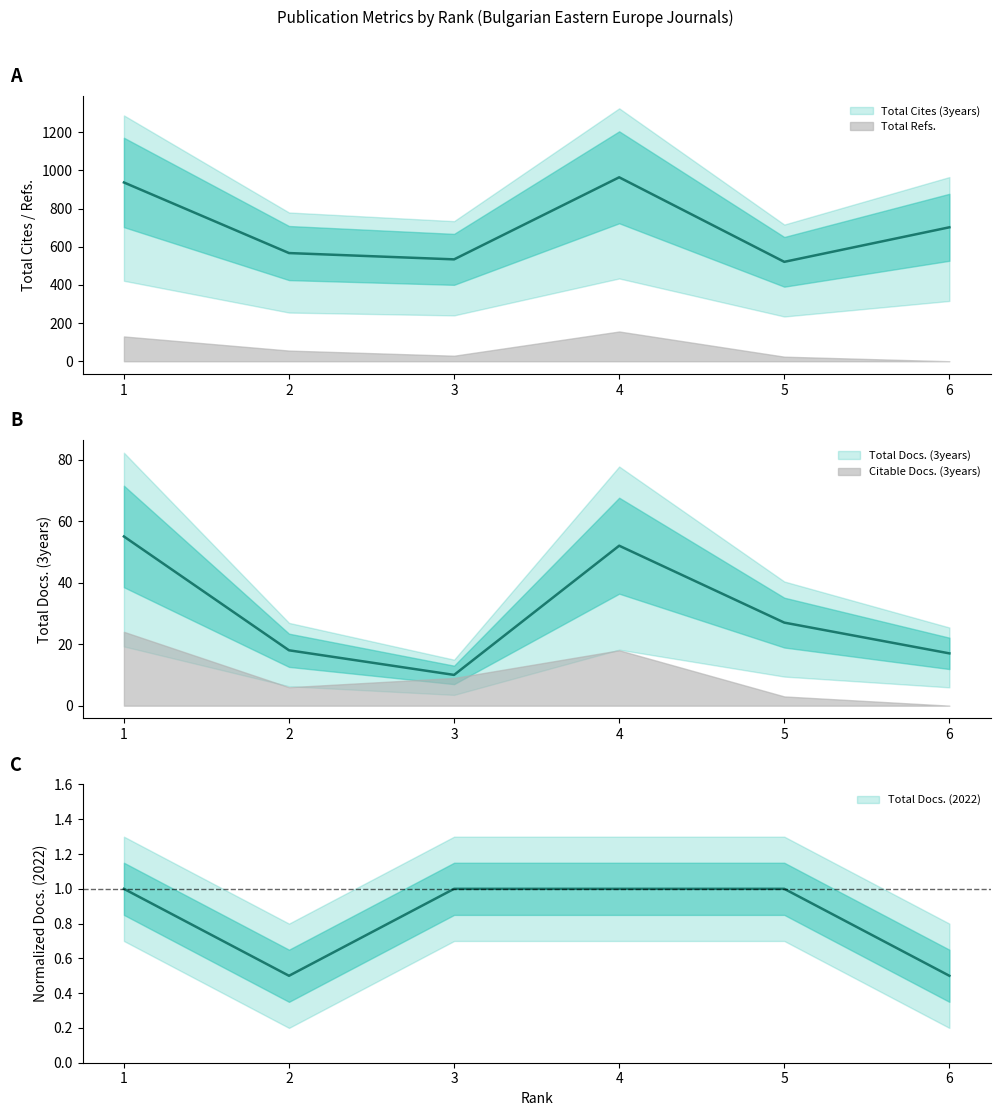

What is the average value of the Total Docs. (3years) series?

29.8